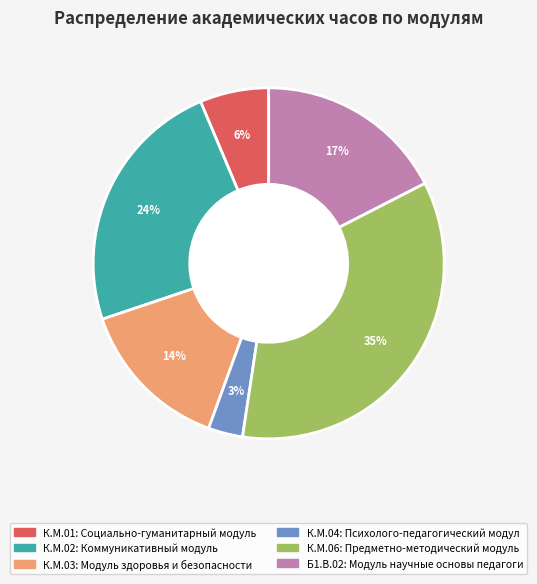

To the nearest percent, what is the difference between the largest and smallest slice percentages?

32%